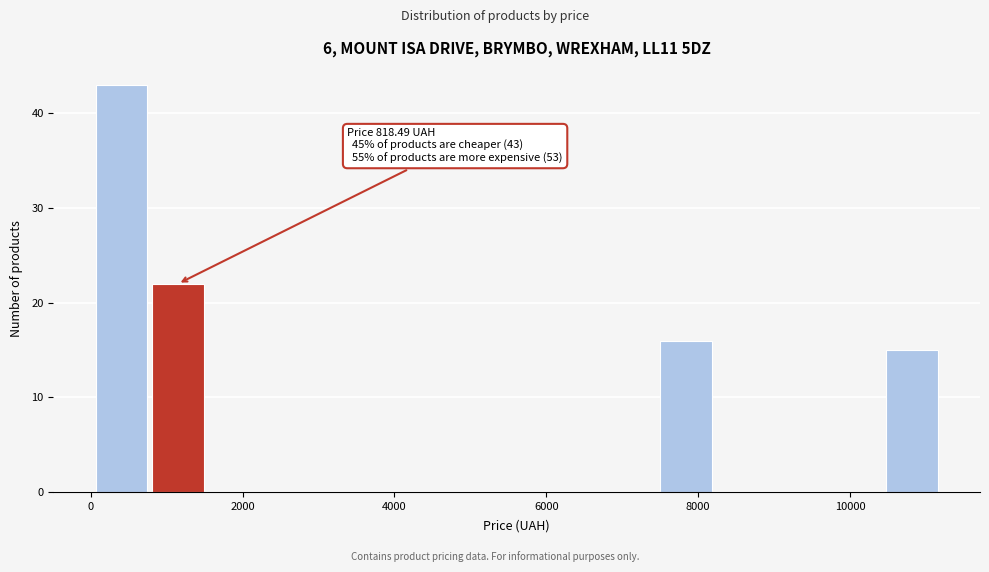

Read against the x-axis, roughly where is the centre of the tallest bar?

400